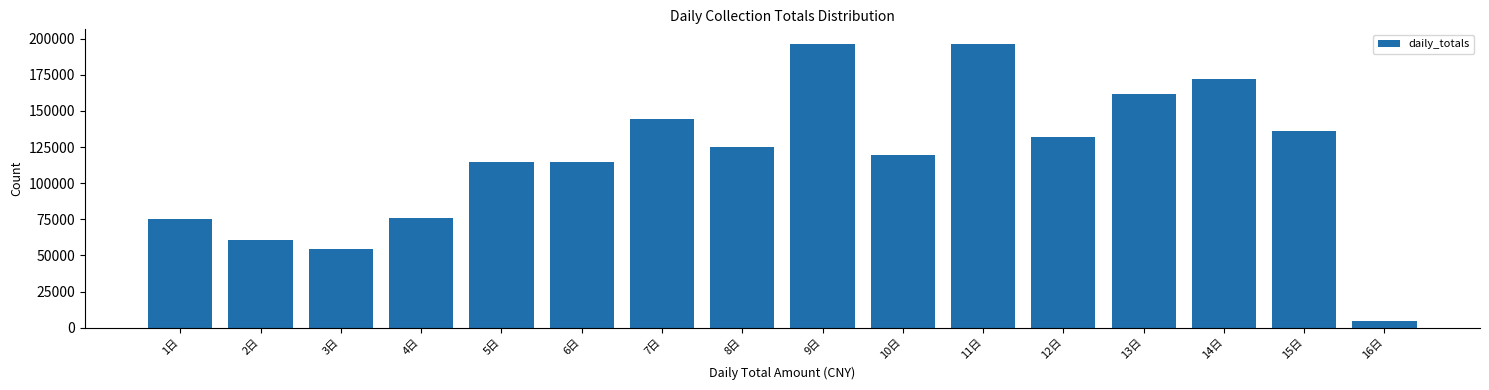

What is the label of the 8th bar from the left?

8日